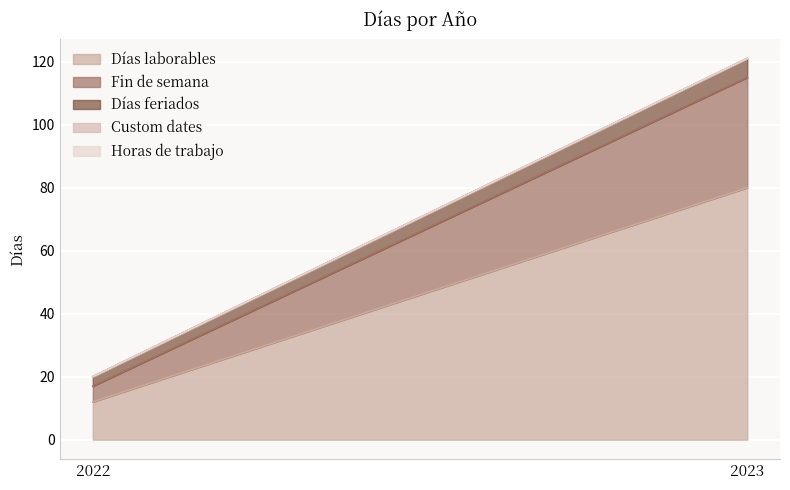

What is the maximum value shown in the chart?

80